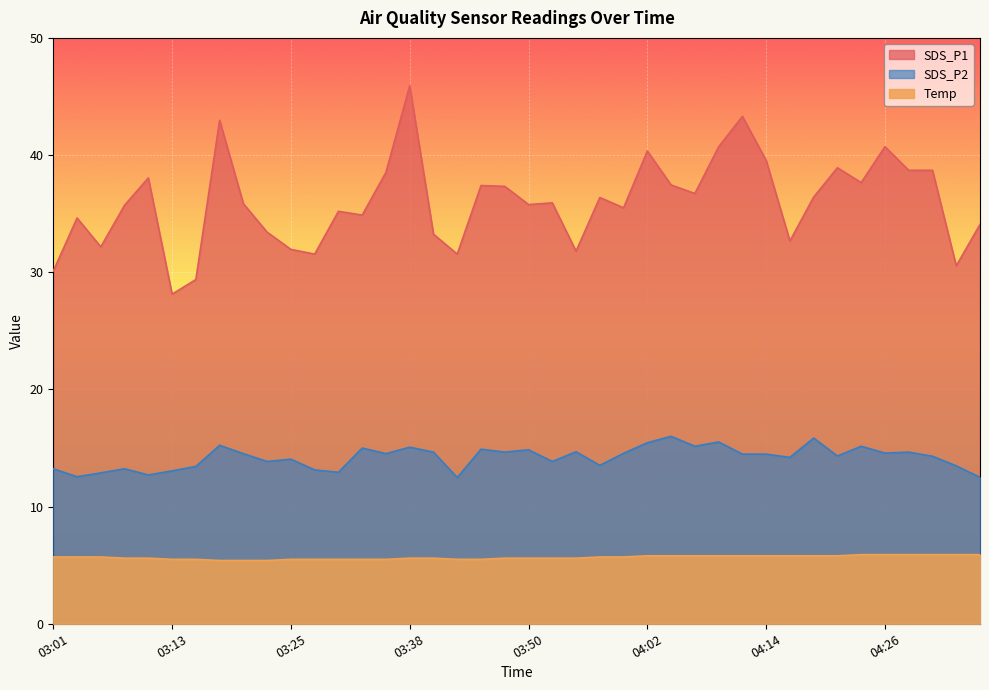

True or false: Temp has more than 2 interior local peaks.

False